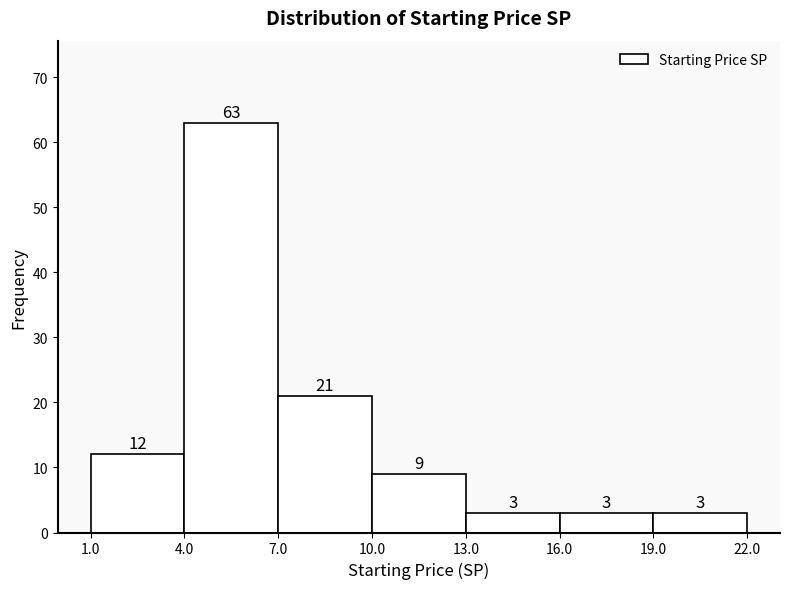

What is the height of the bar covering 1.0 to 4.0 on the x-axis?

12